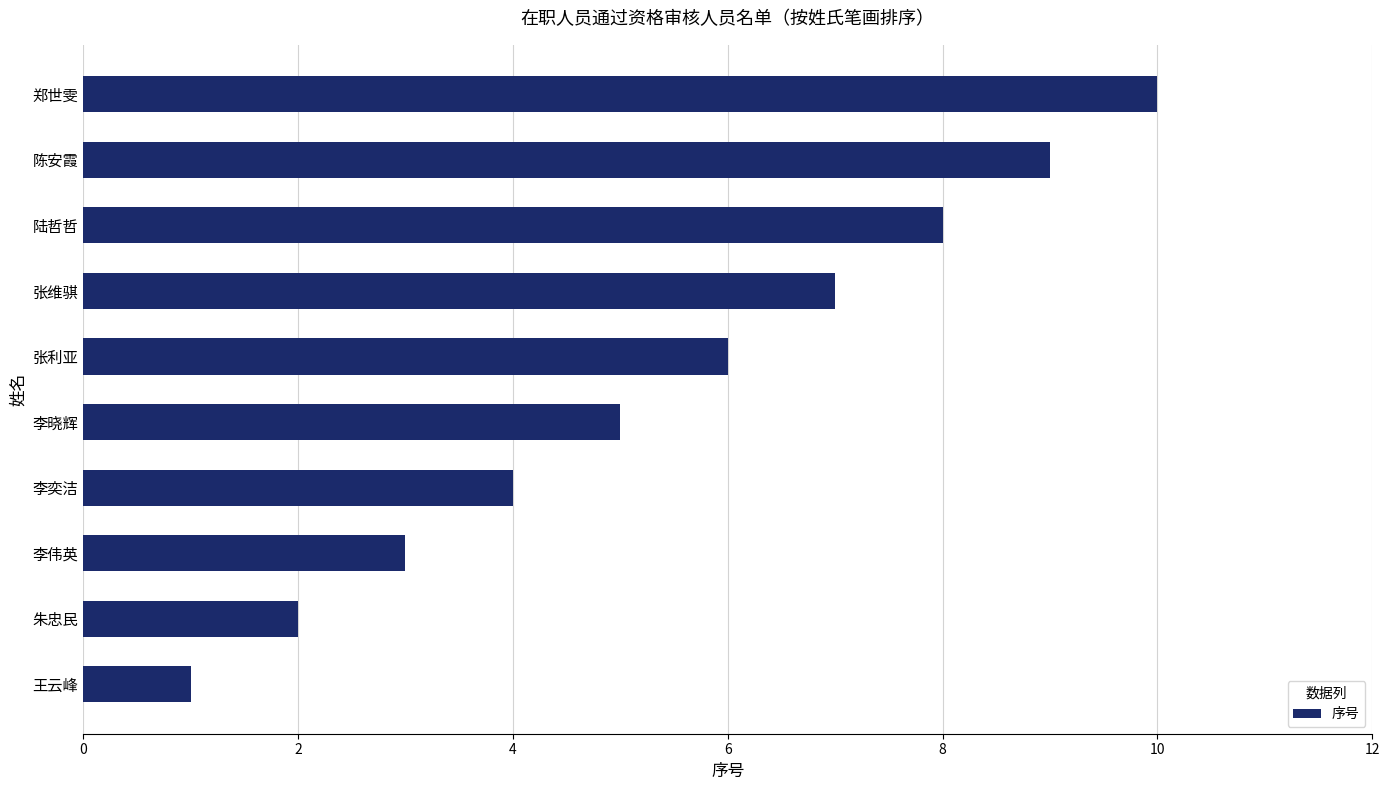

Where is the data nearest to the value 5?

李晓辉